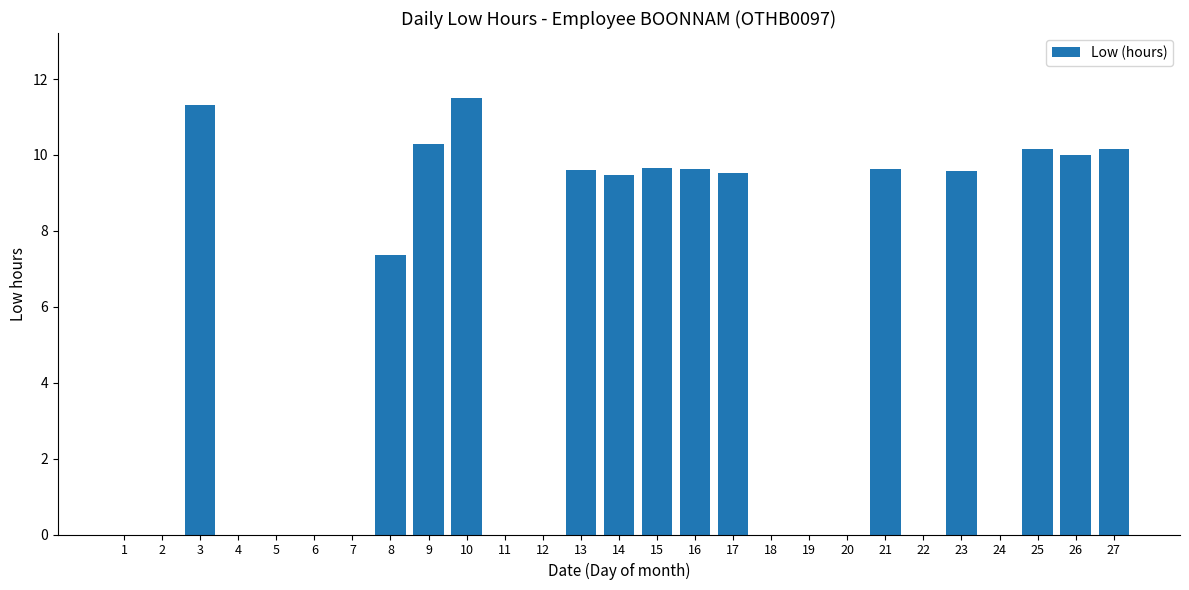

Approximately how many times larger is the value at 25 compared to 26?

1.0